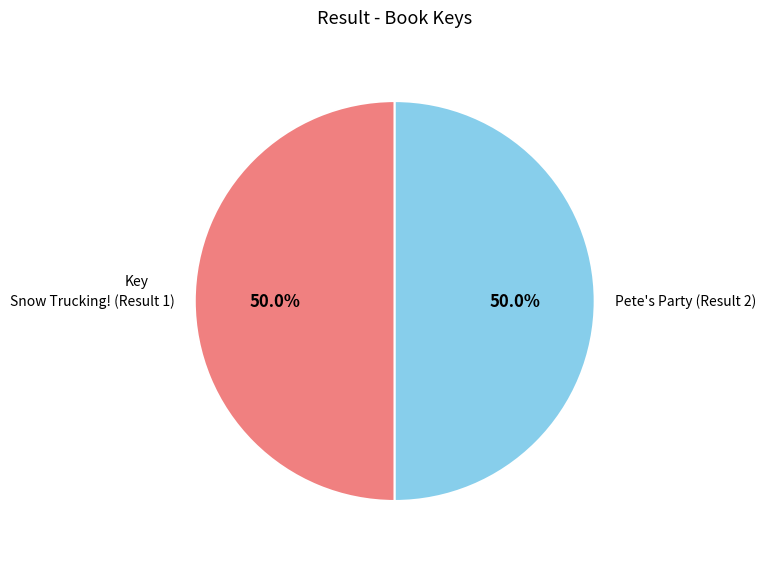

What is the ratio of the value at Snow Trucking! (Result 1) to the value at Pete's Party (Result 2)?

1.0